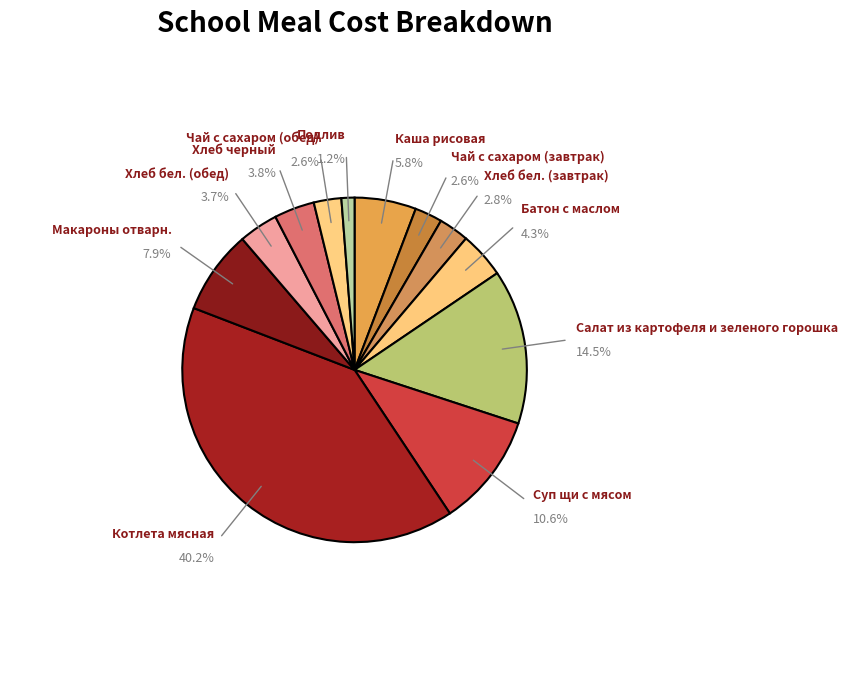

To the nearest percent, what is the difference between the largest and smallest slice percentages?

39%